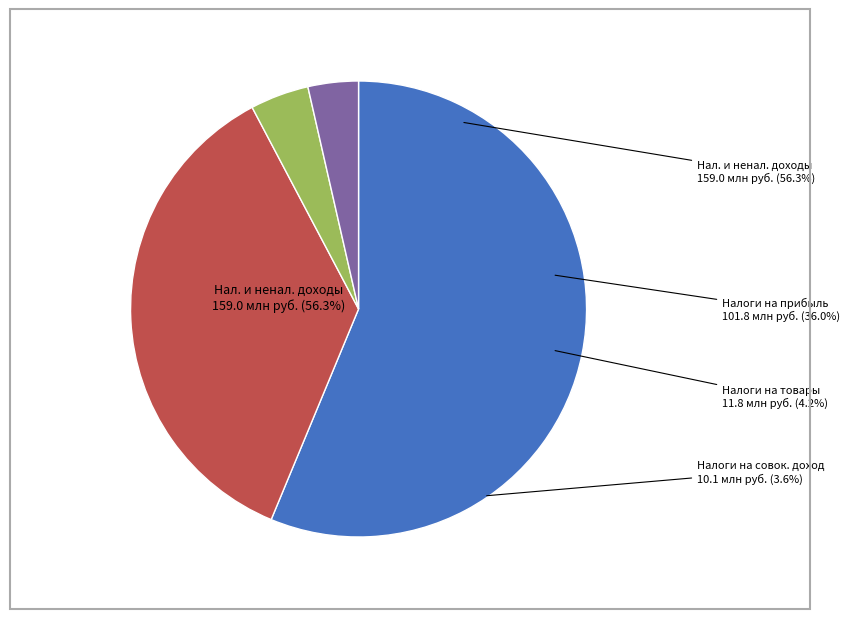

How many slices are in this pie chart?

4